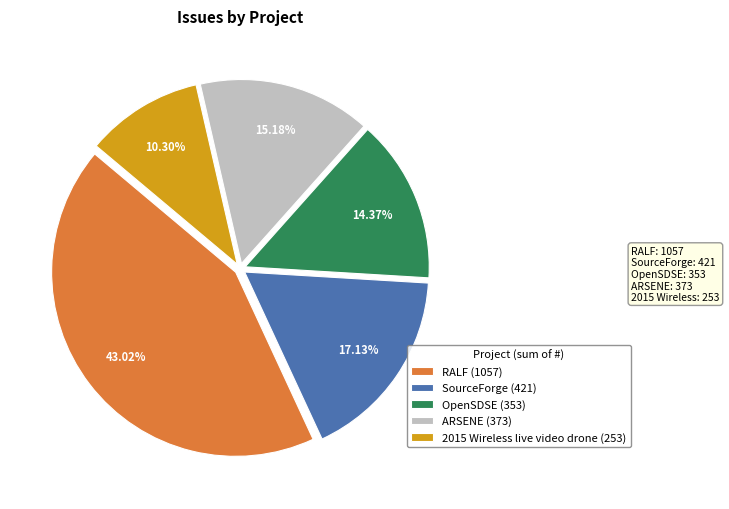

Is OpenSDSE (353) the majority of the pie?

No